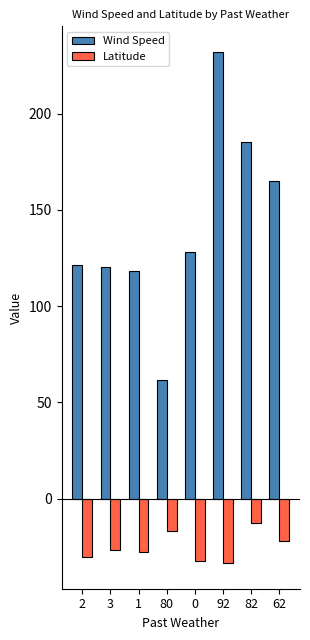

What is the spread (max minus min) of values at 3?

146.9